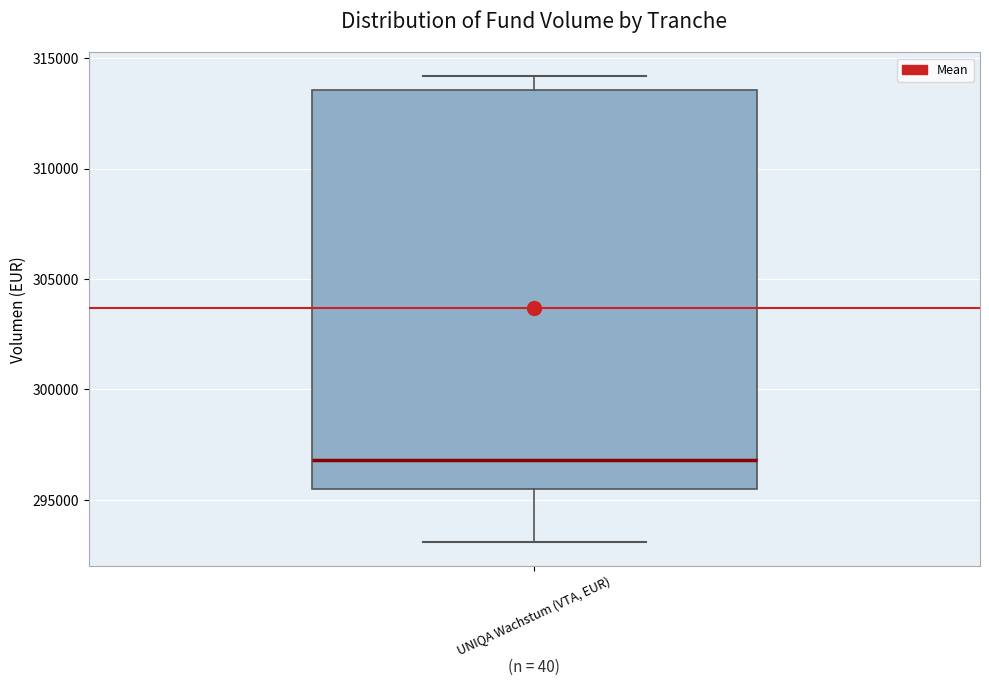

Transcribe this box plot: give where the median line is, the range the box spans, and where the two whiskers end, as read against the y-axis. The values are not printed on the chart, so give them approximately, as read against the axis.

median 297000, box 295500 to 313500, whiskers 293000 to 314000